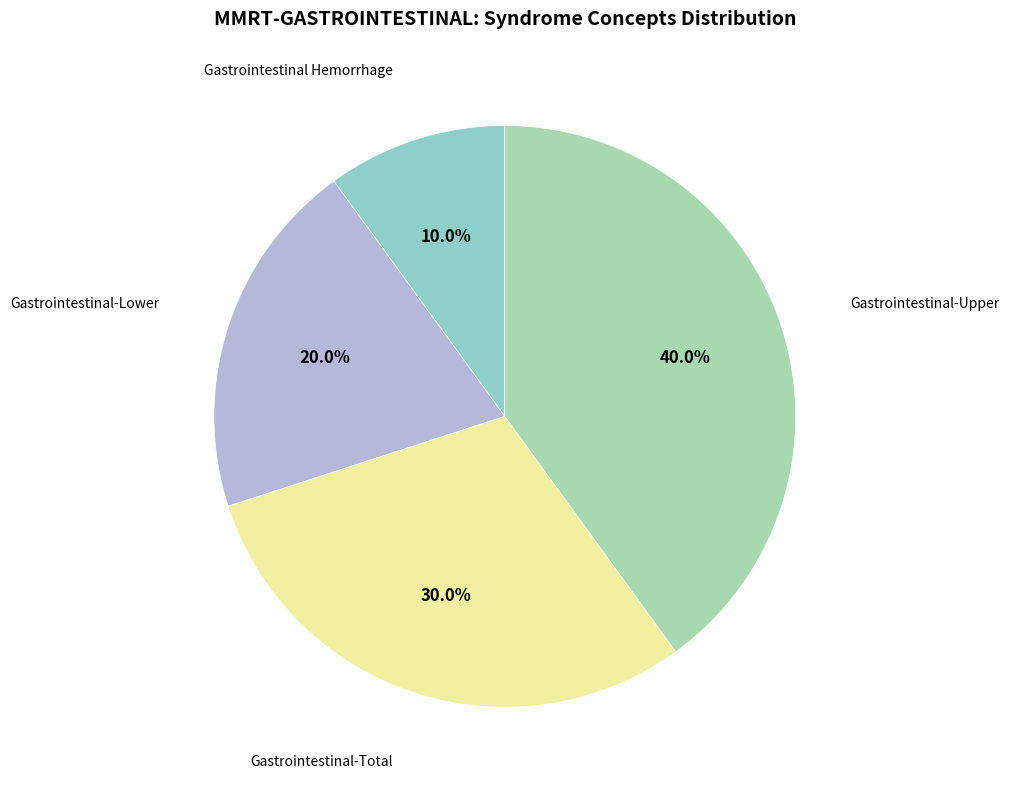

How many slices are in this pie chart?

4